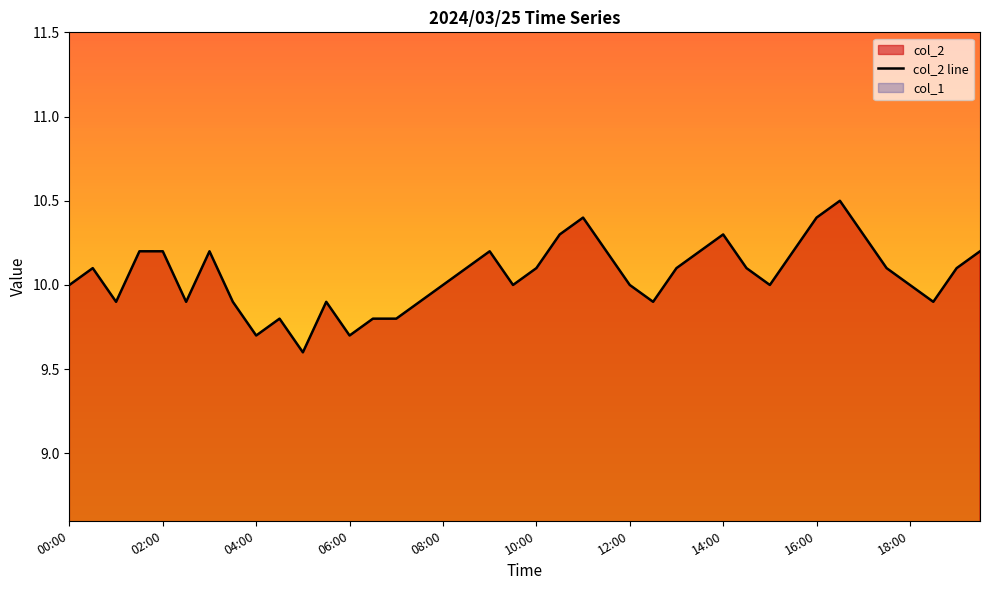

What is the highest value of the col_2 line series?

10.5